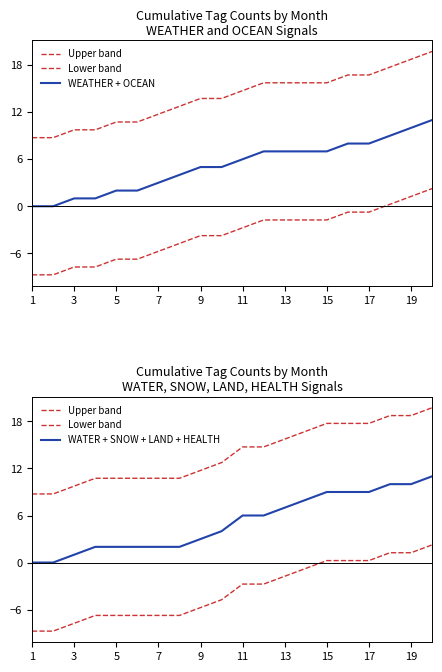

What is the maximum value for WEATHER + OCEAN?

11